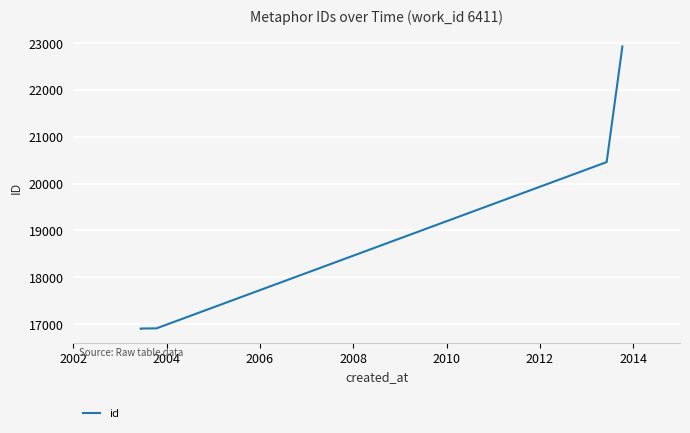

The value at 2002 is 25976. True or false?

False